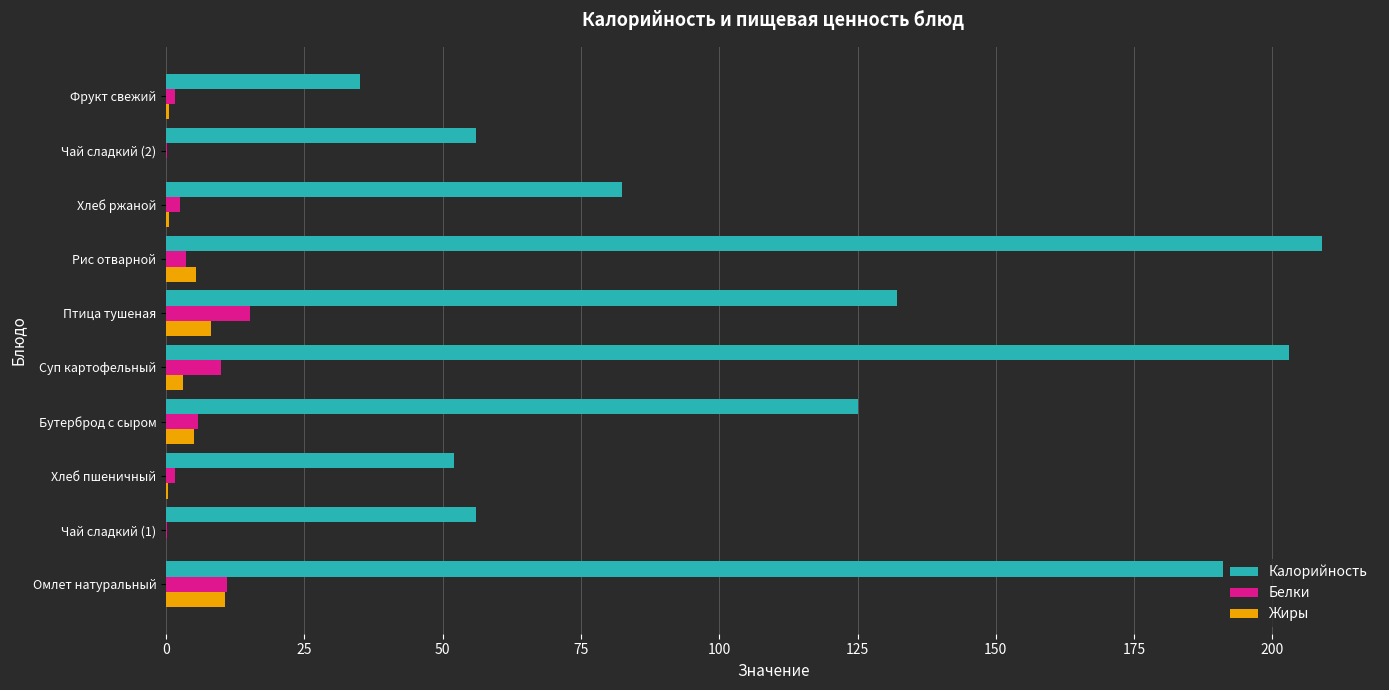

What are all the series names shown in the legend?

Калорийность, Белки, Жиры